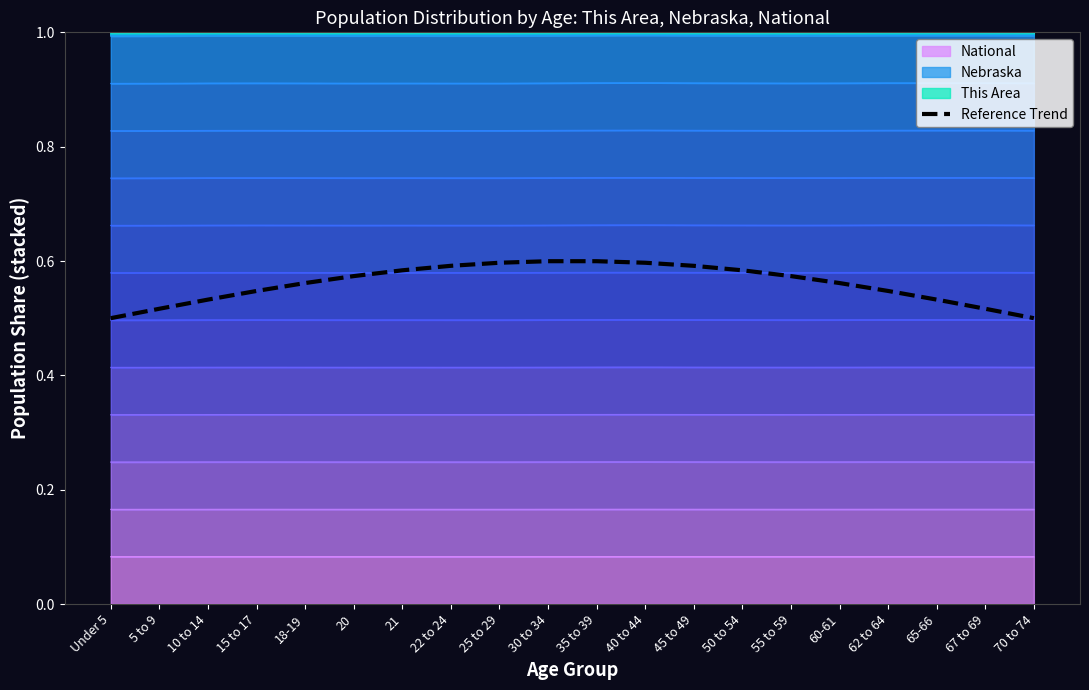

Rank the categories by value from lowest to highest.

Under 5, 70 to 74, 5 to 9, 67 to 69, 10 to 14, 65-66, 15 to 17, 62 to 64, 18-19, 60-61, 20, 55 to 59, 21, 50 to 54, 22 to 24, 45 to 49, 25 to 29, 40 to 44, 30 to 34, 35 to 39